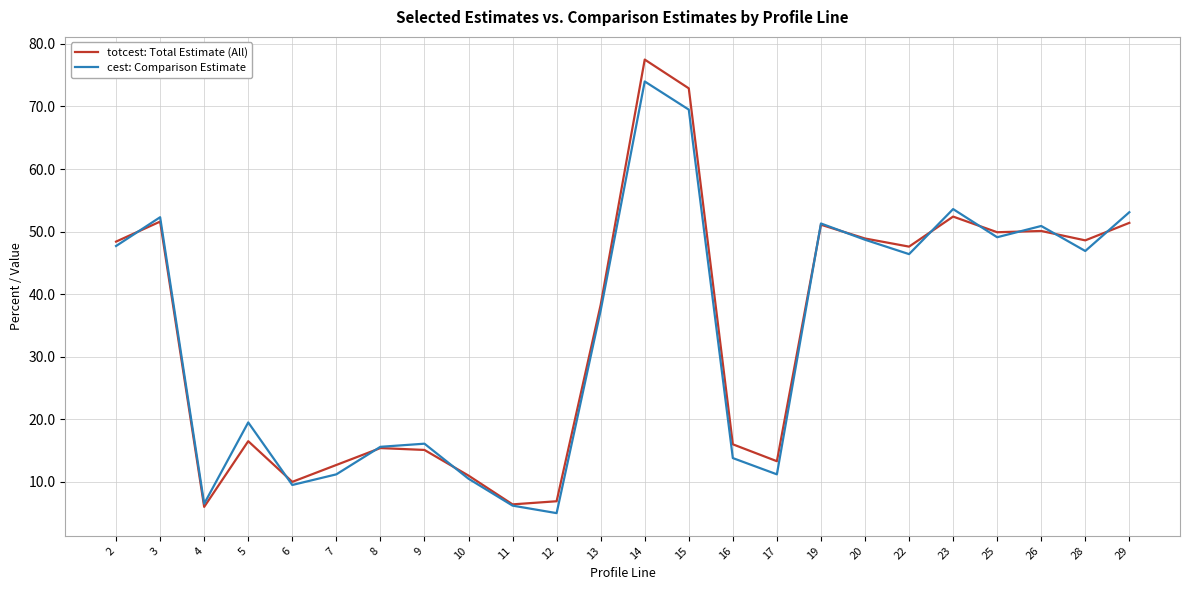

At which category is the sum across all series the highest?

14